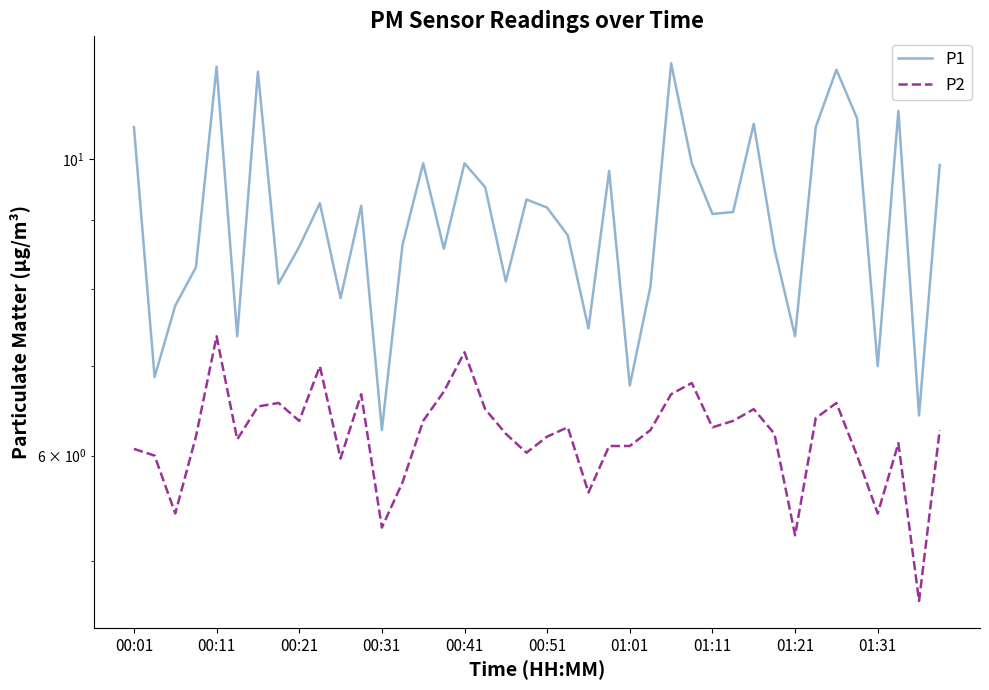

Which series has the widest spread of values?

P1